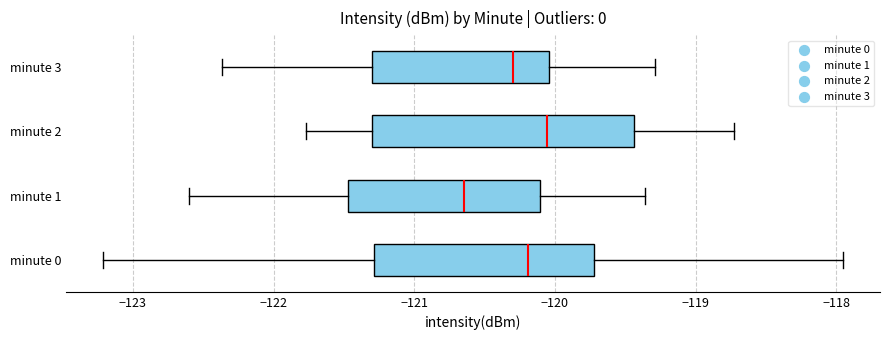

Which box's median line is the furthest to the left?

minute 1